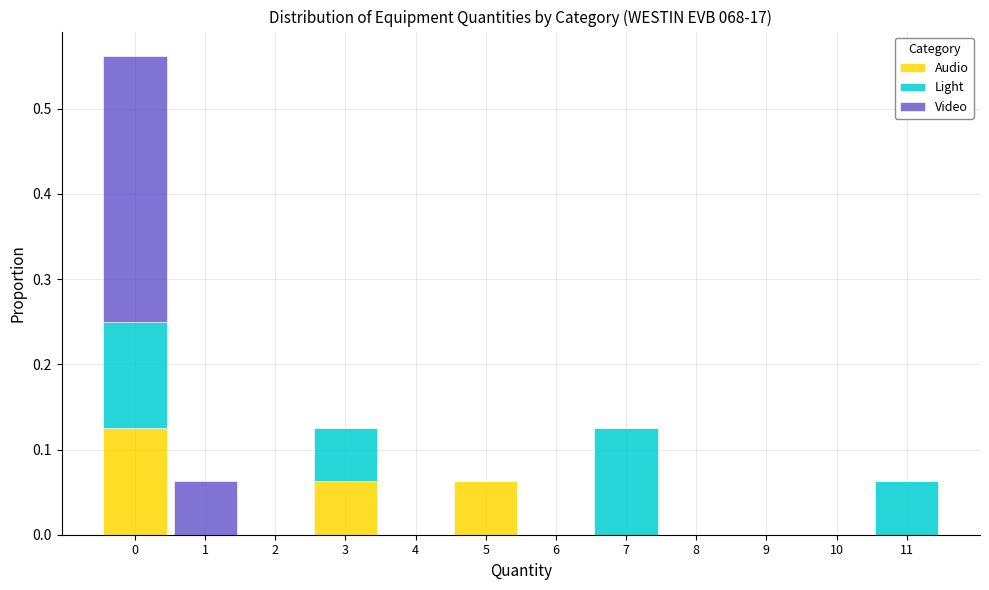

The value of Audio at 5 is 0.0. True or false?

False